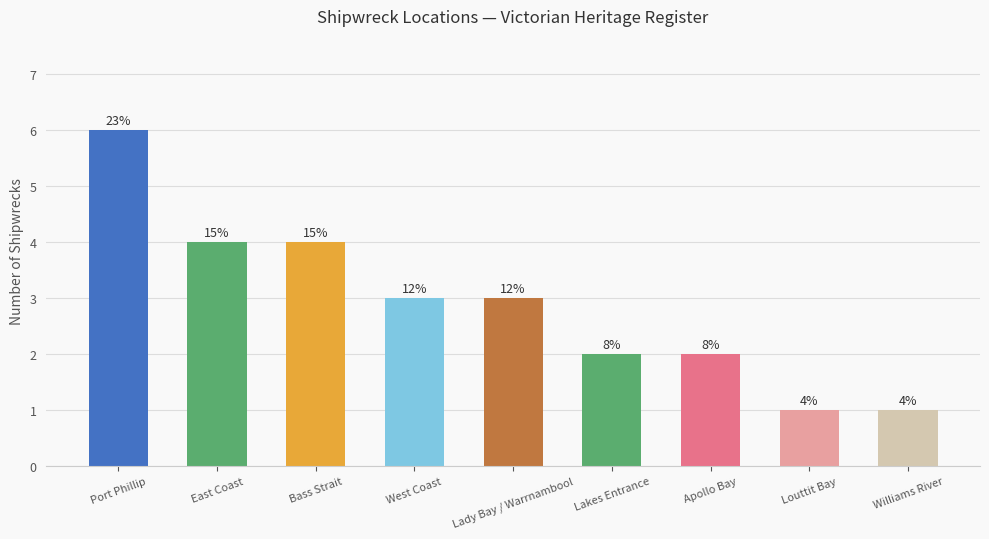

Are the bars grouped side by side (vs. stacked)?

No